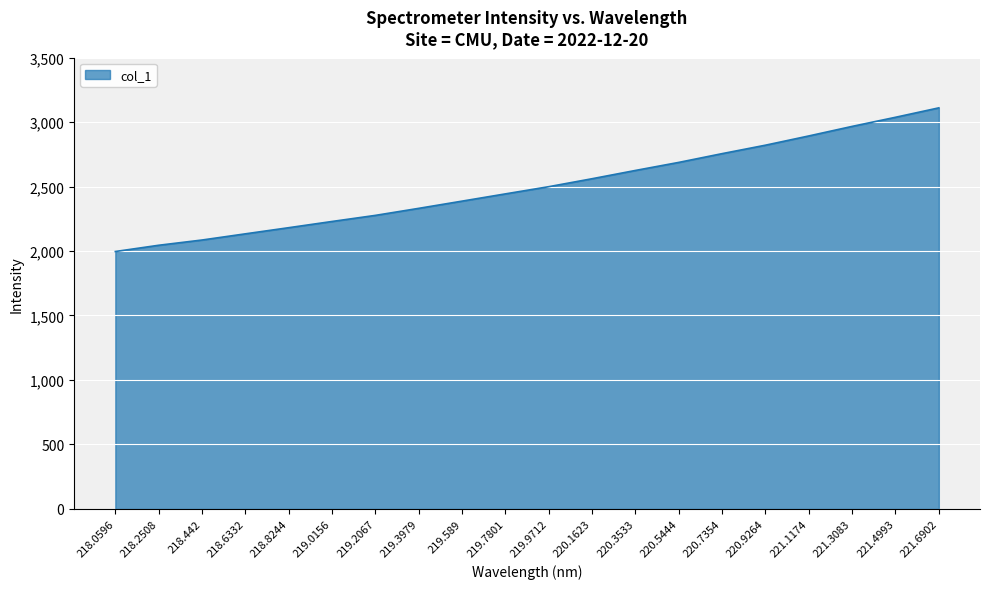

Count the number of data series in this chart.

1